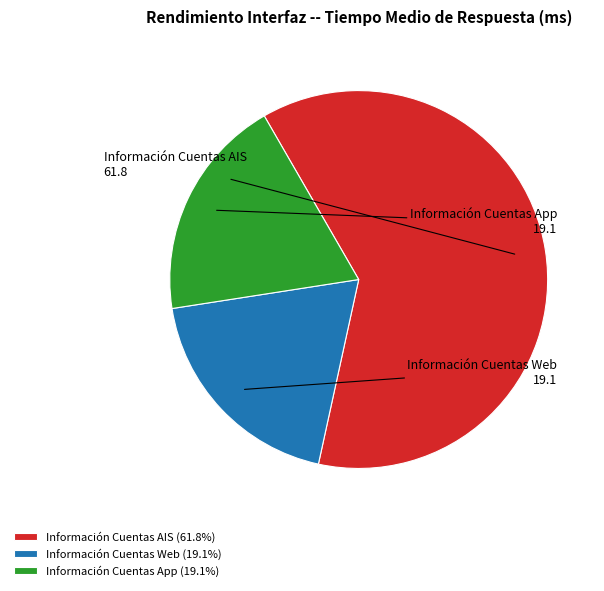

Is Información Cuentas AIS the majority of the pie?

Yes